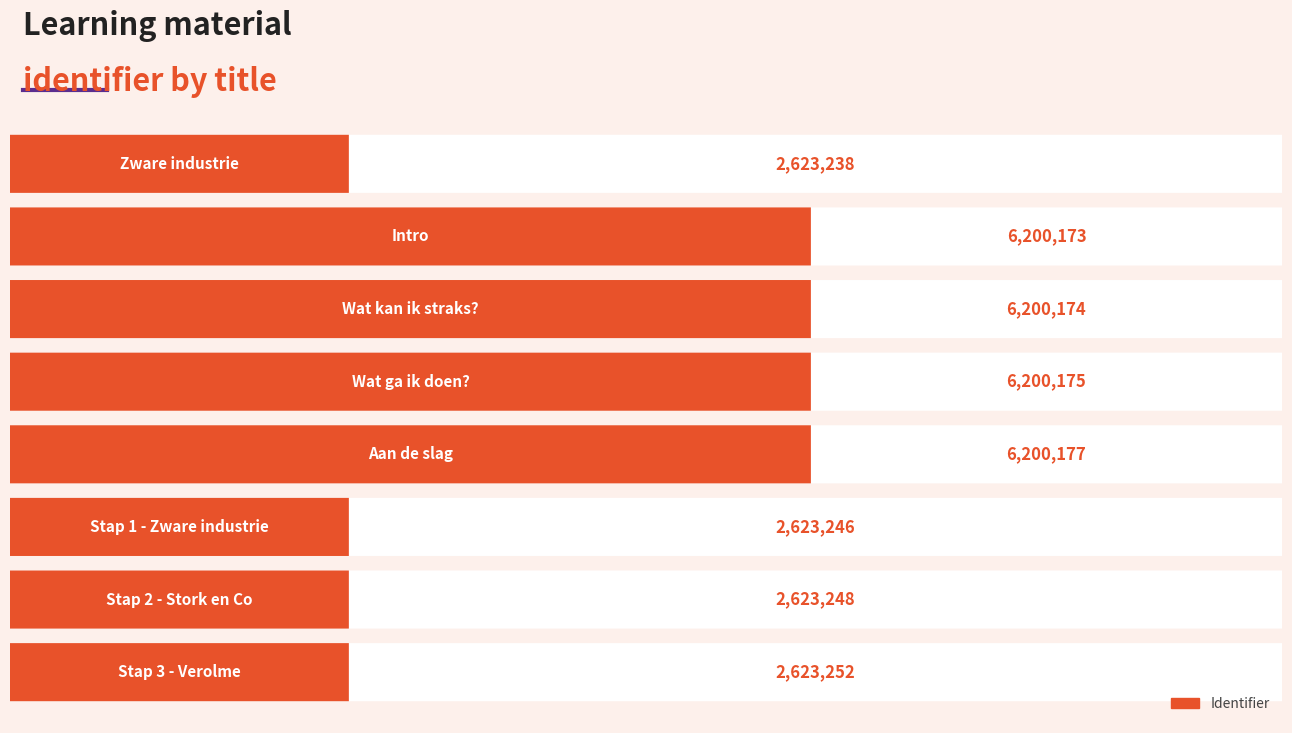

What is the difference between the values at Stap 2 - Stork en Co and Intro?

3576925